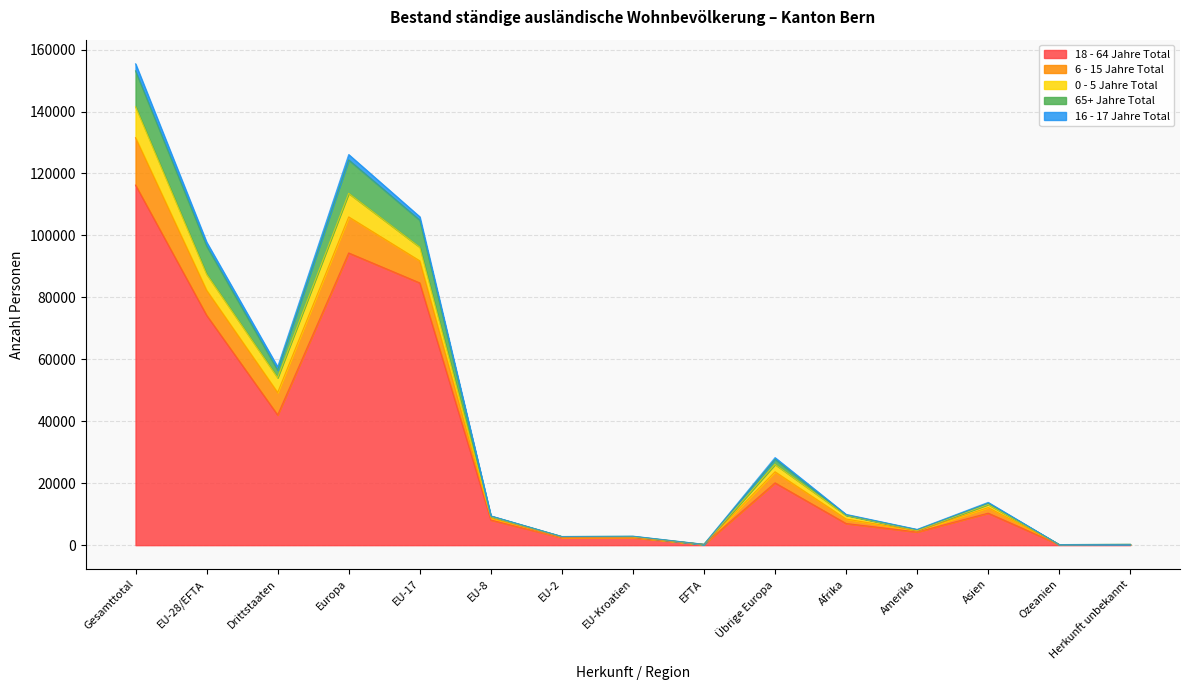

True or false: 16 - 17 Jahre Total has more than 0 interior local peaks.

True